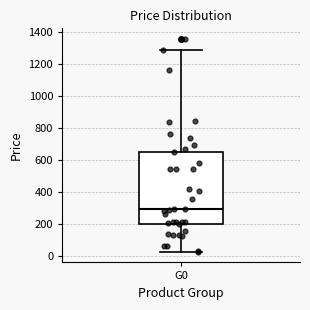

Read this box plot against the y-axis: the position of the median line, the range covered by the box, and the ends of both whiskers. The values are not printed on the chart, so give them approximately, as read against the axis.

median 300, box 200 to 660, whiskers 20 to 1300